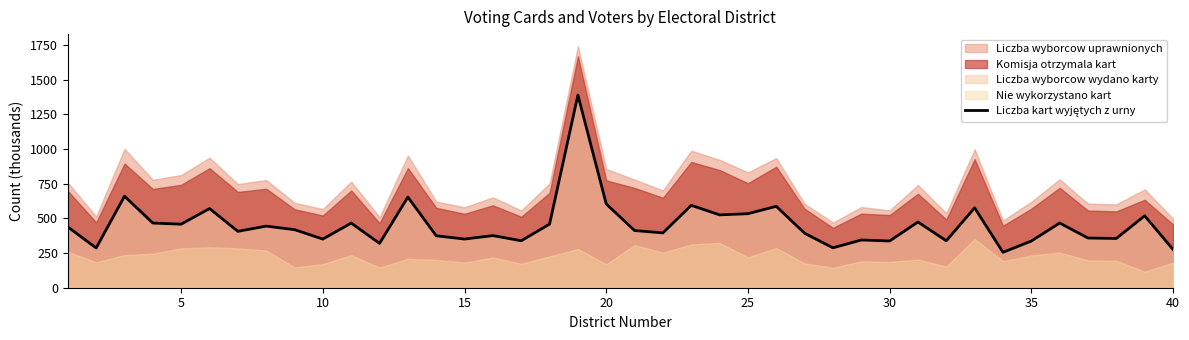

Does the chart display data point markers on the line(s)?

No